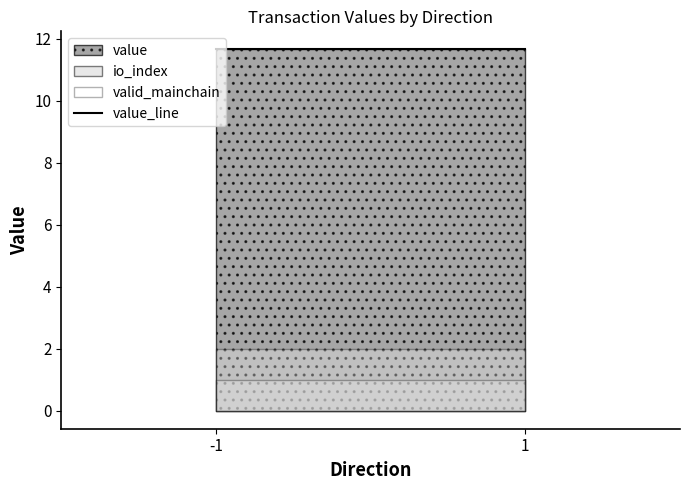

The valid_mainchain series shows 1.0 at 1. True or false?

True